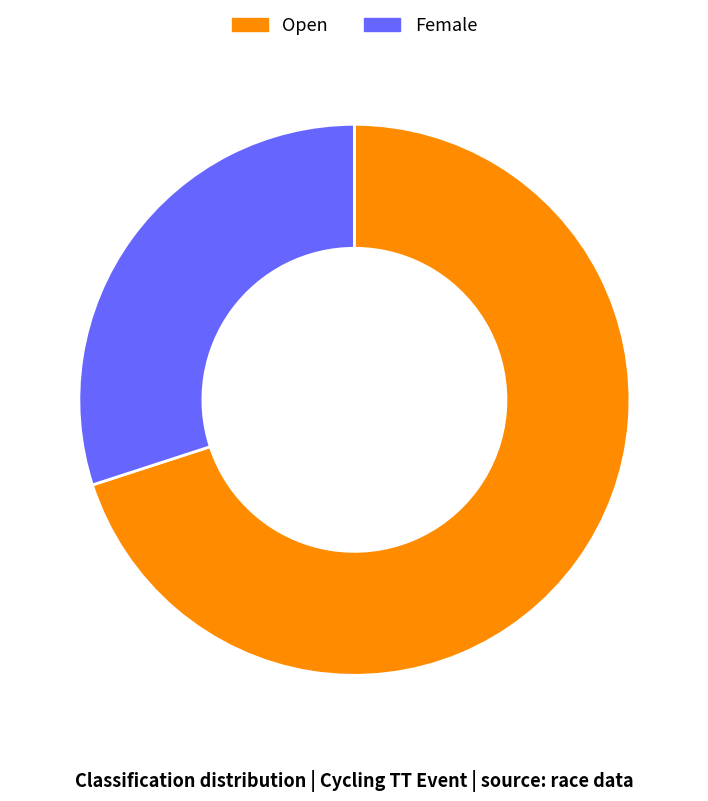

The Open slice represents 70% of the pie. True or false?

True